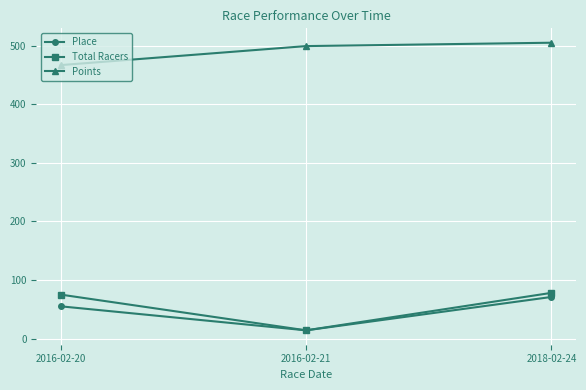

What is the value of the Place point at the 2nd from the left?

14.0